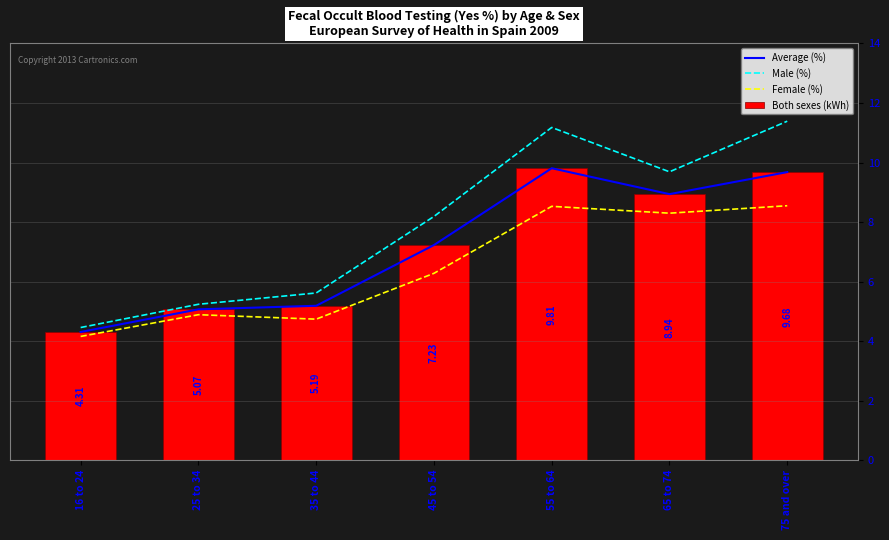

The Female (%) series shows 4.9 at 25 to 34. True or false?

True